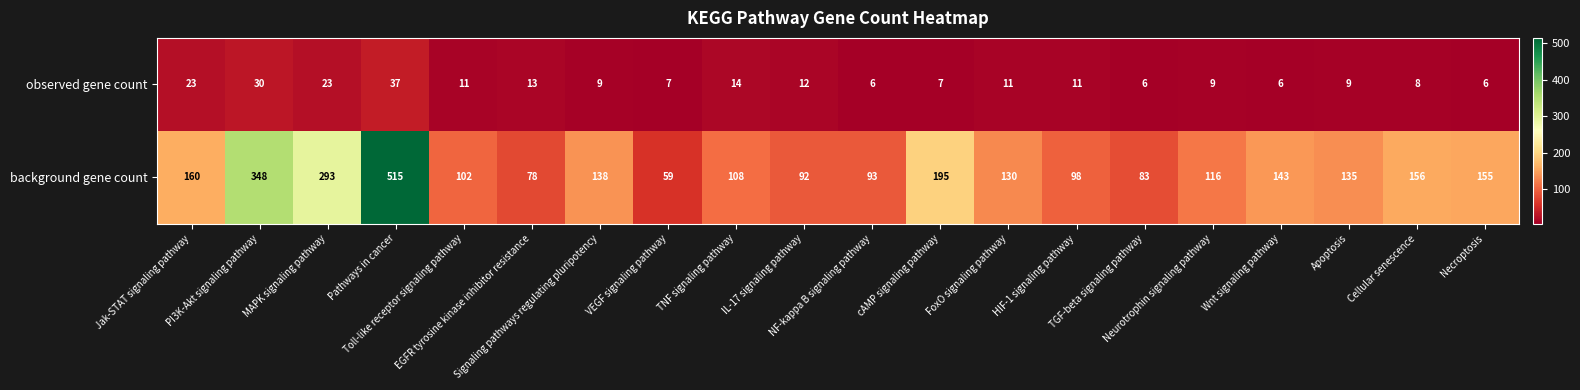

Which series has the largest range (max minus min)?

background gene count